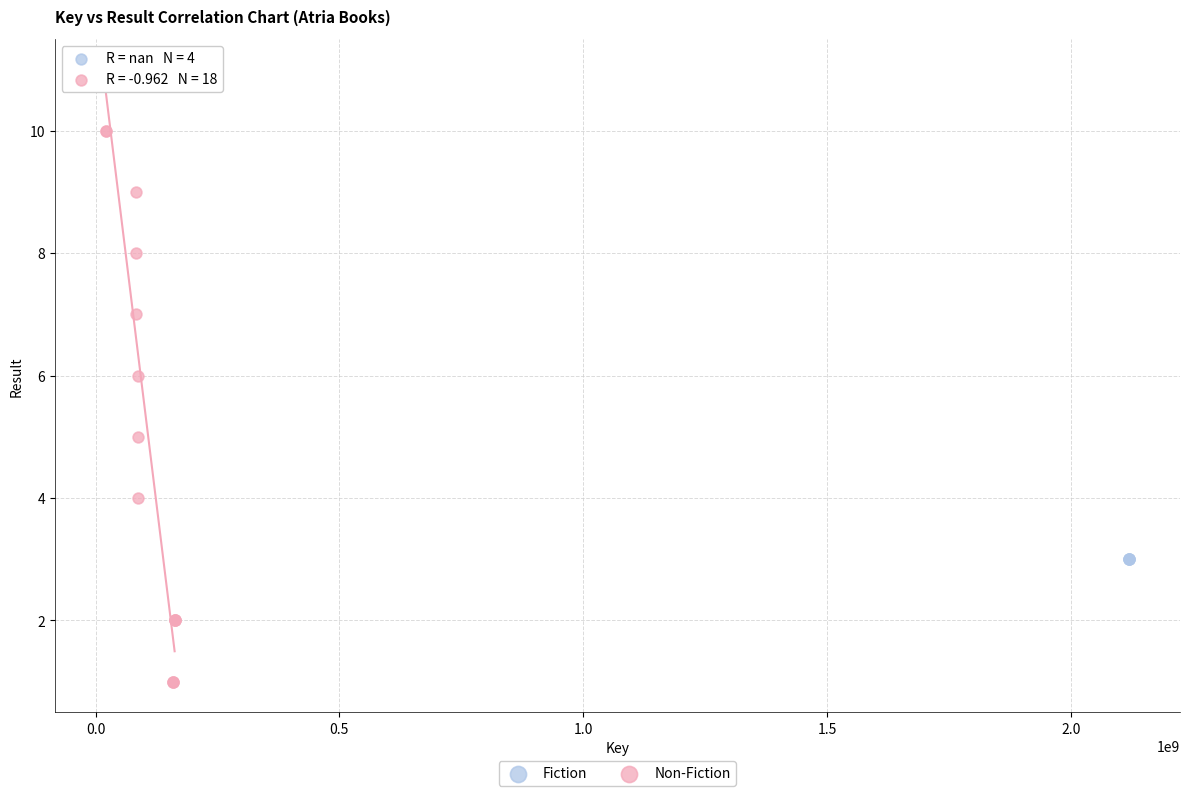

Which series contains the lowest Y value?

Non-Fiction